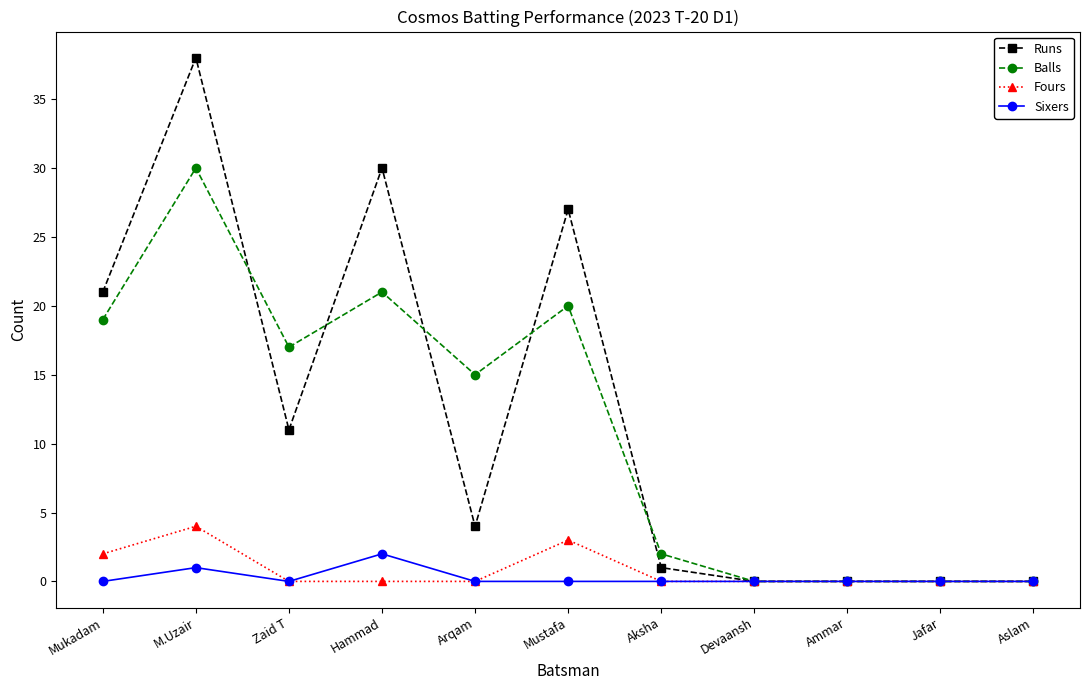

Reading right to left, what are all the values shown in this chart?

Runs: 0	0	0	0	1	27	4	30	11	38	21
Balls: 0	0	0	0	2	20	15	21	17	30	19
Fours: 0	0	0	0	0	3	0	0	0	4	2
Sixers: 0	0	0	0	0	0	0	2	0	1	0